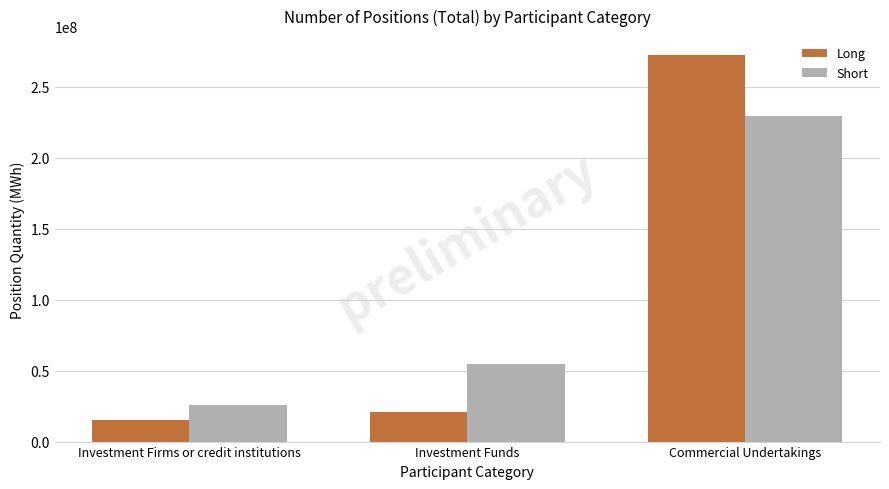

Is it true that Short equals 6577416.2 at Investment Firms or credit institutions?

False